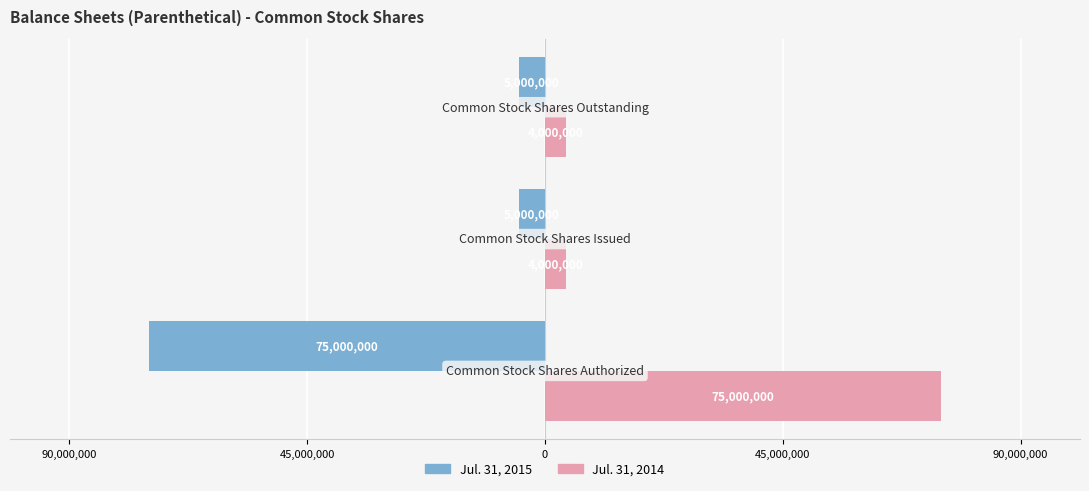

Which series has the largest range (max minus min)?

Jul. 31, 2014